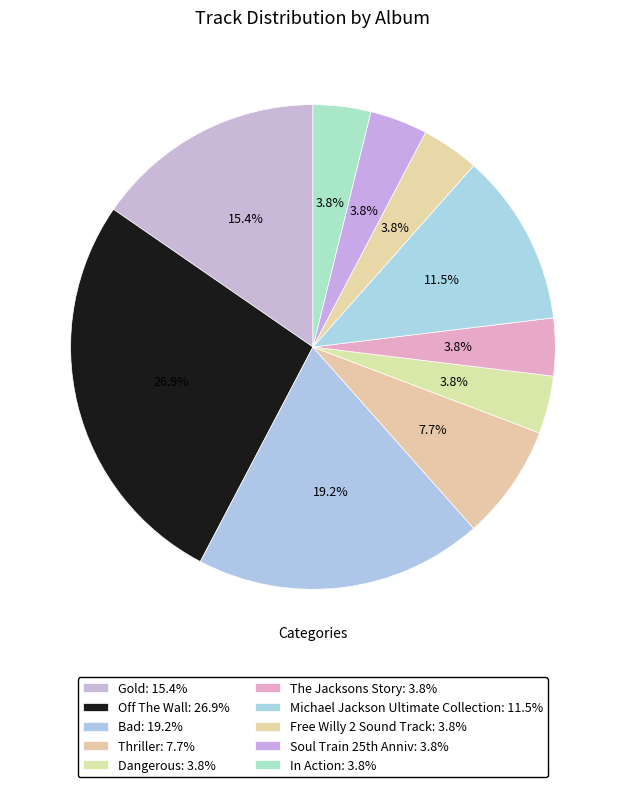

To the nearest percent, what portion does Free Willy 2 Sound Track represent?

4%